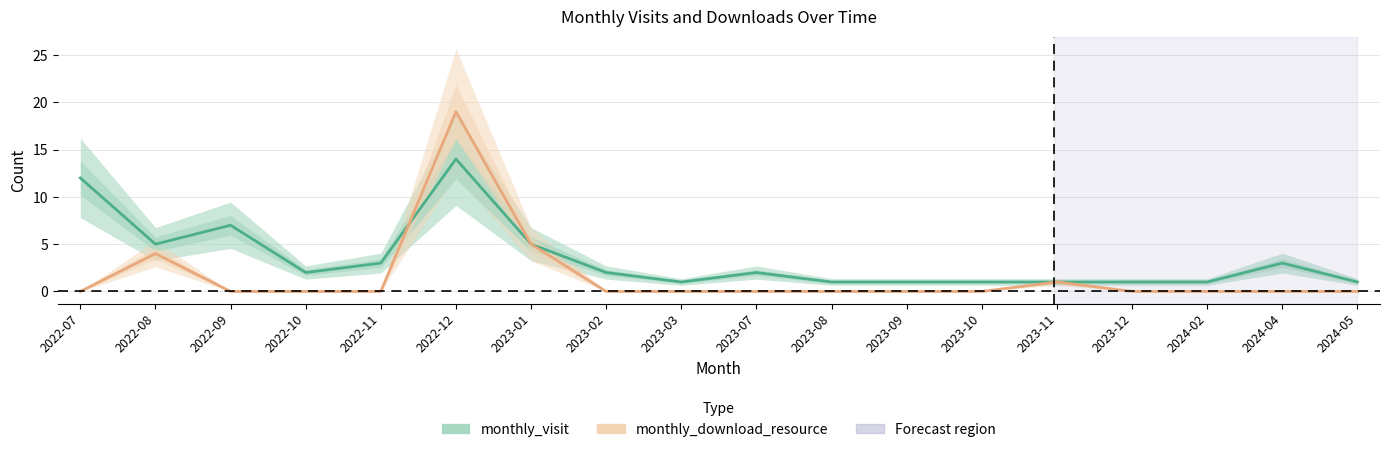

Between 2023-07 and 2022-11, which is larger?

2022-11